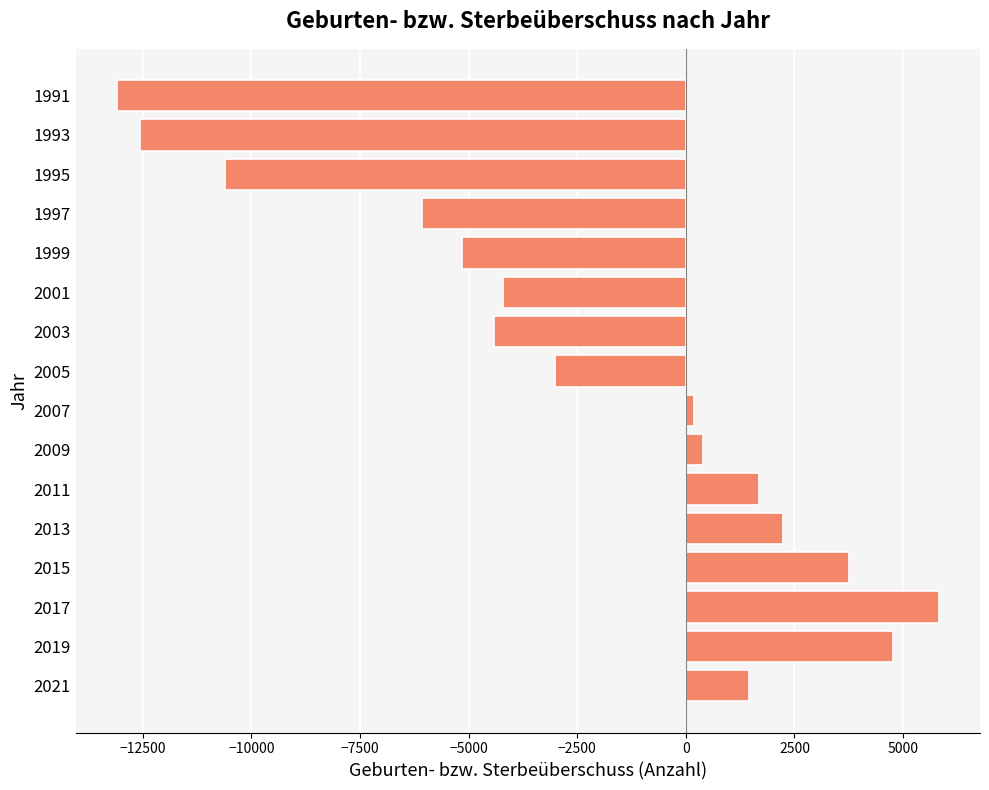

True or false: the data shows -10597 at 1995.

True